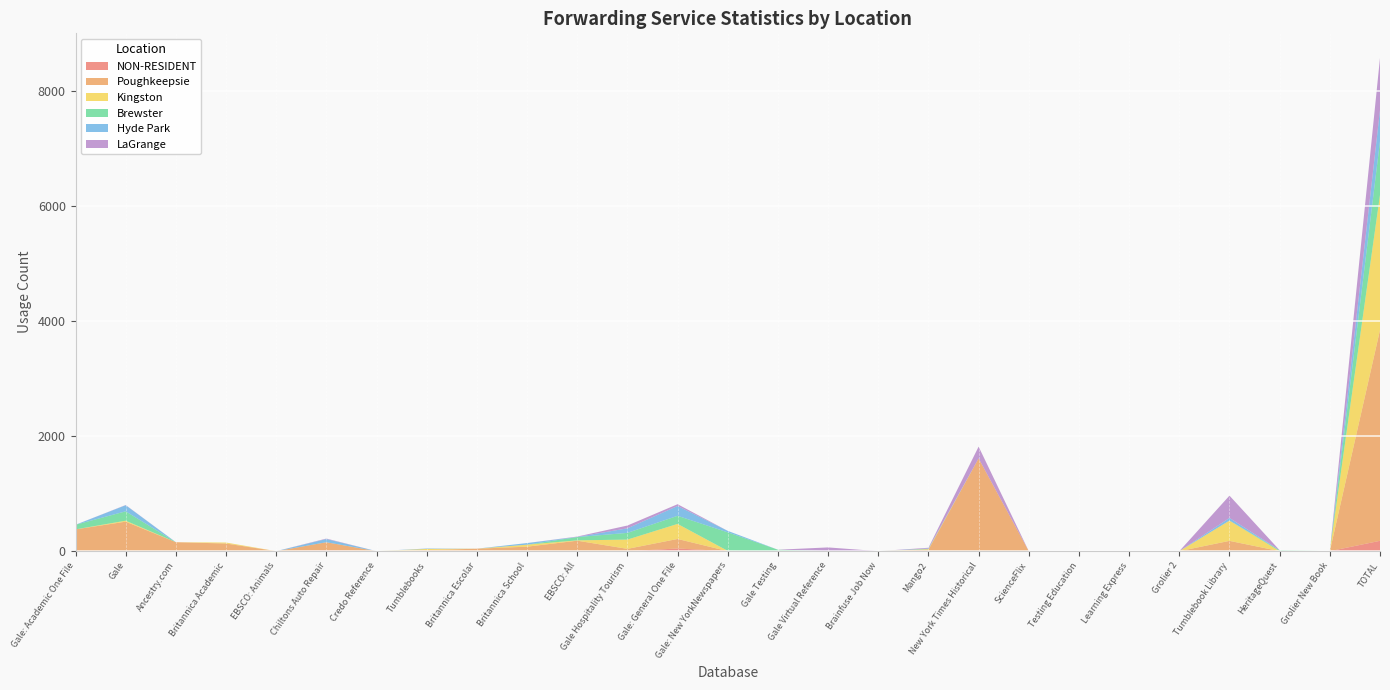

Reading left to right, extract all data points from this chart.

NON-RESIDENT: 0	2	0	0	0	11	0	0	0	0	0	0	46	0	0	0	0	0	0	0	0	0	0	0	0	0	180
Poughkeepsie: 379	511	156	133	0	144	0	18	43	78	182	40	166	0	0	0	0	25	1614	0	0	0	0	179	0	0	3668
Kingston: 0	17	0	17	0	0	0	20	0	35	6	161	262	5	0	0	0	10	0	0	0	0	0	352	0	0	2352
Brewster: 80	163	0	0	0	0	0	1	0	0	57	117	141	322	25	0	0	4	0	0	0	0	0	1	16	0	934
Hyde Park: 0	106	0	0	0	56	0	6	0	28	3	79	171	26	0	0	0	8	0	0	0	0	0	46	0	0	544
LaGrange: 0	4	0	0	0	8	0	1	0	0	6	49	31	0	0	65	0	12	205	0	0	0	0	388	0	0	904